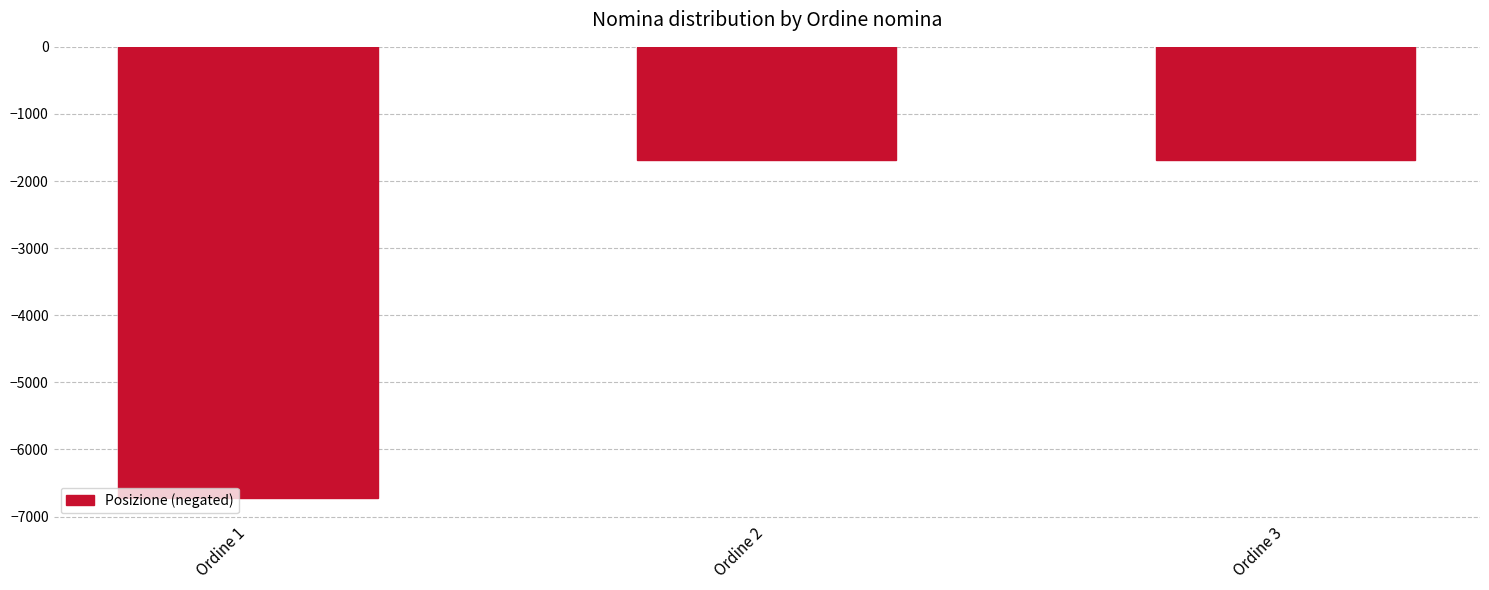

Read the value at Ordine 1, to the nearest 100.

-6700